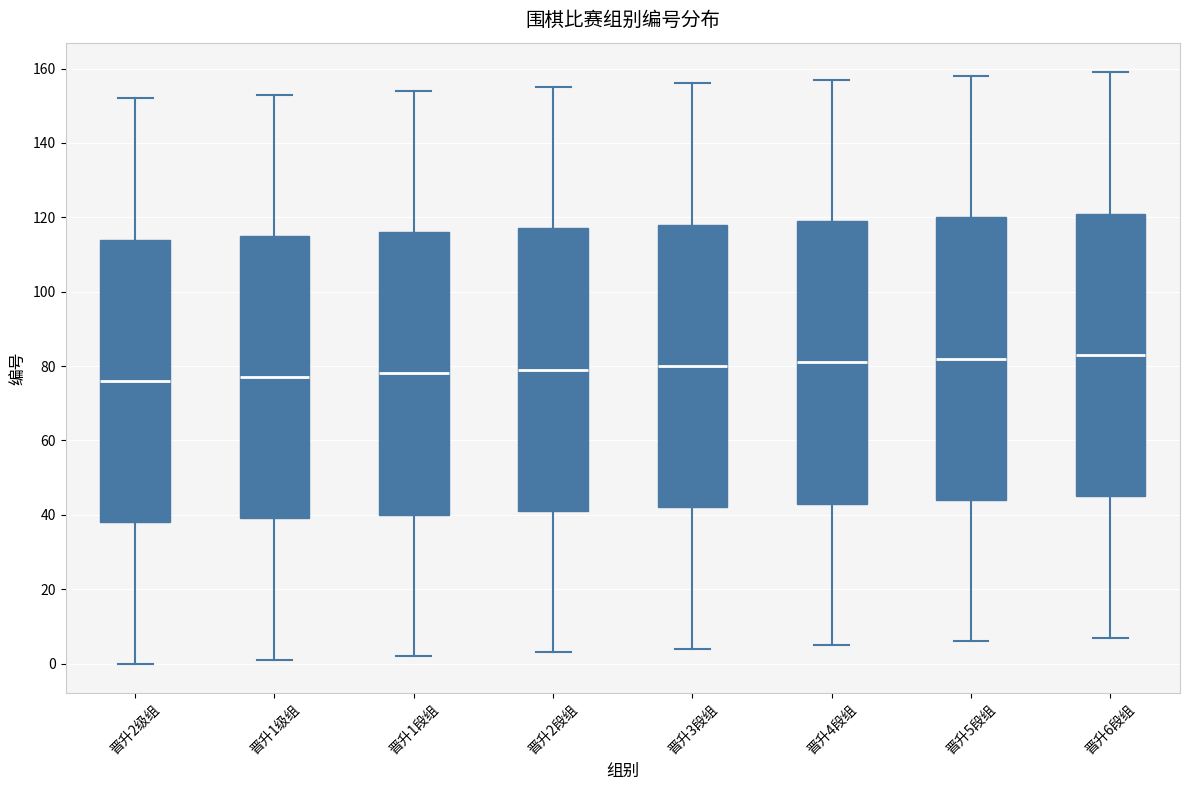

Where does the median line of the box for 晋升6段组 sit on the y-axis? The values are not printed on the chart, so give them approximately, as read against the axis.

84